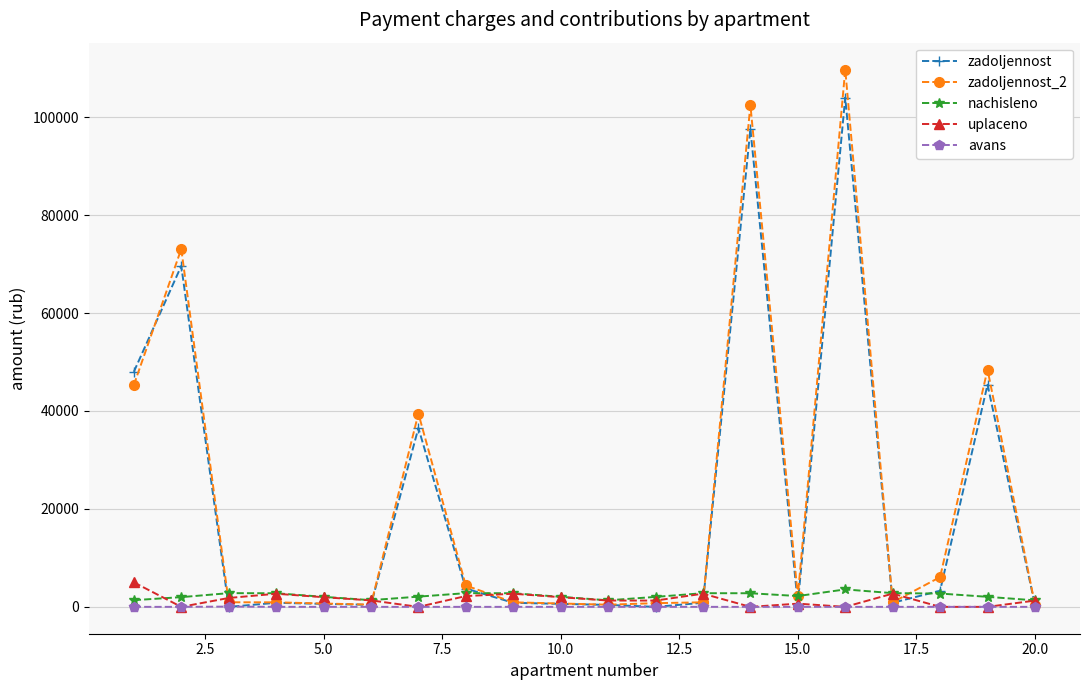

List the series in order of their peak value, lowest first.

avans, nachisleno, uplaceno, zadoljennost, zadoljennost_2